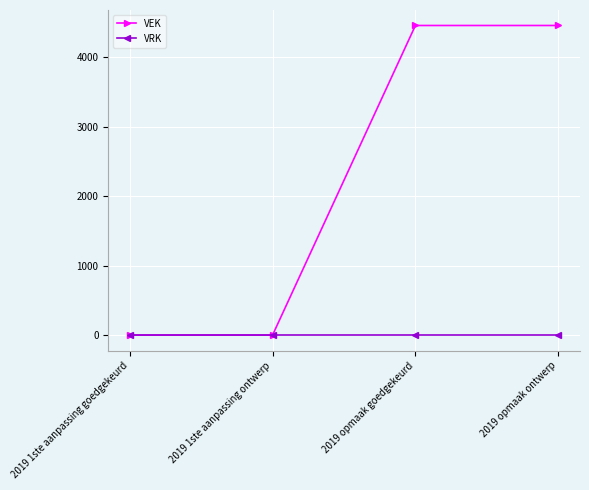

True or false: VRK has more than 2 interior local peaks.

False